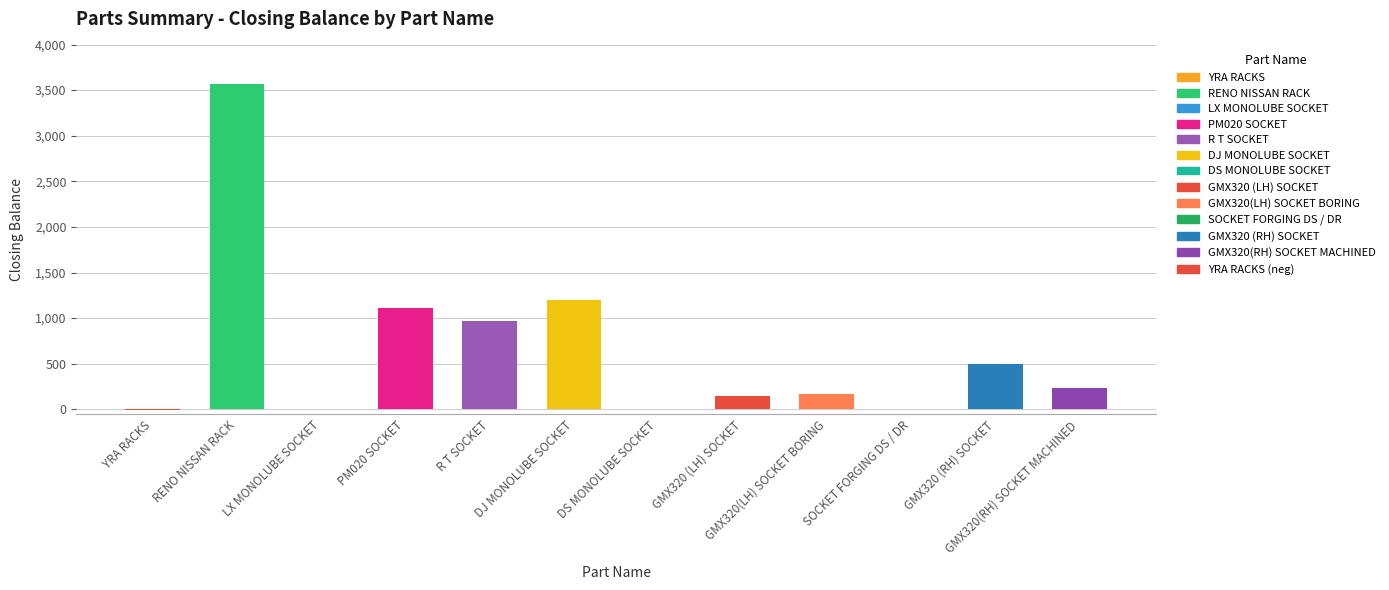

What is the sum of the Closing Balance (positive) values at LX MONOLUBE SOCKET and GMX320 (LH) SOCKET?

142